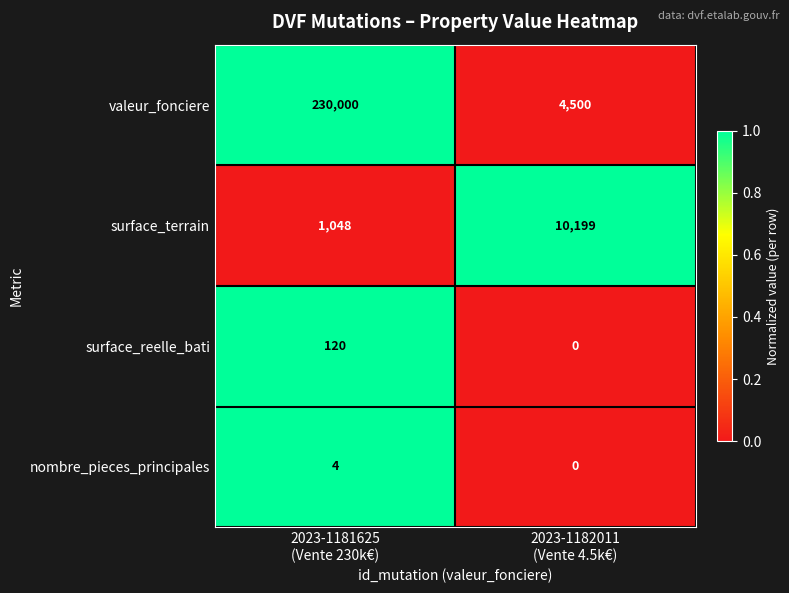

Rank the series by their maximum value, from highest to lowest.

valeur_fonciere, surface_terrain, surface_reelle_bati, nombre_pieces_principales